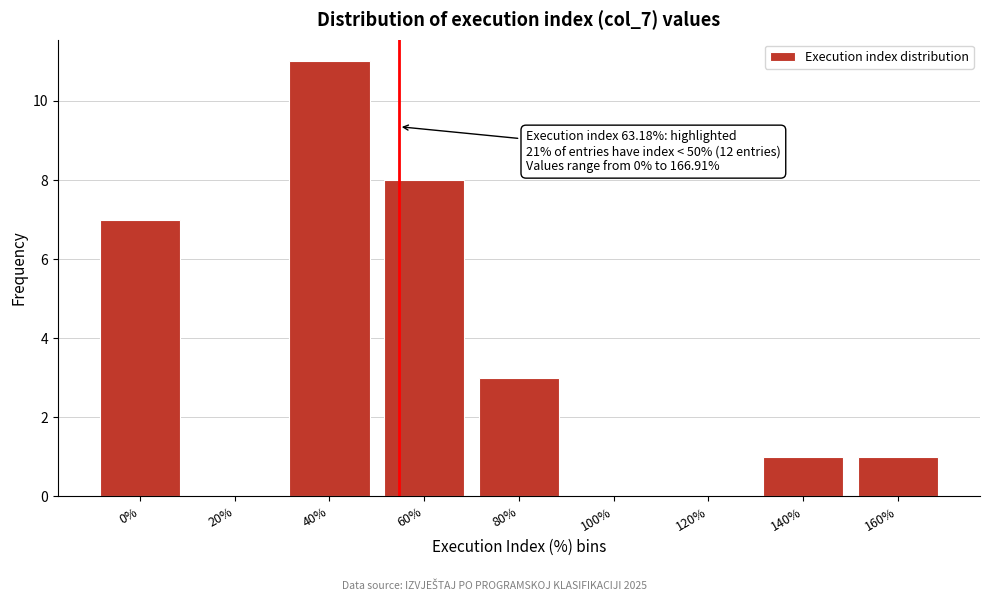

Reading right to left, what are all the values shown in this chart?

160%=1	140%=1	120%=0	100%=0	80%=3	60%=8	40%=11	20%=0	0%=7